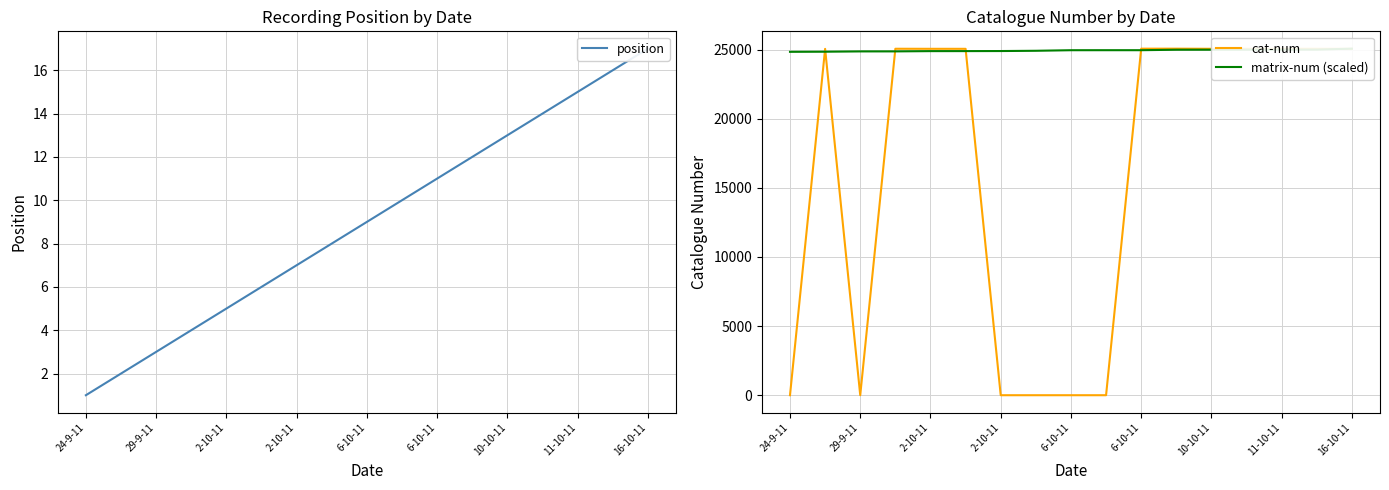

True or false: position and matrix-num (scaled) intersect in this chart.

False